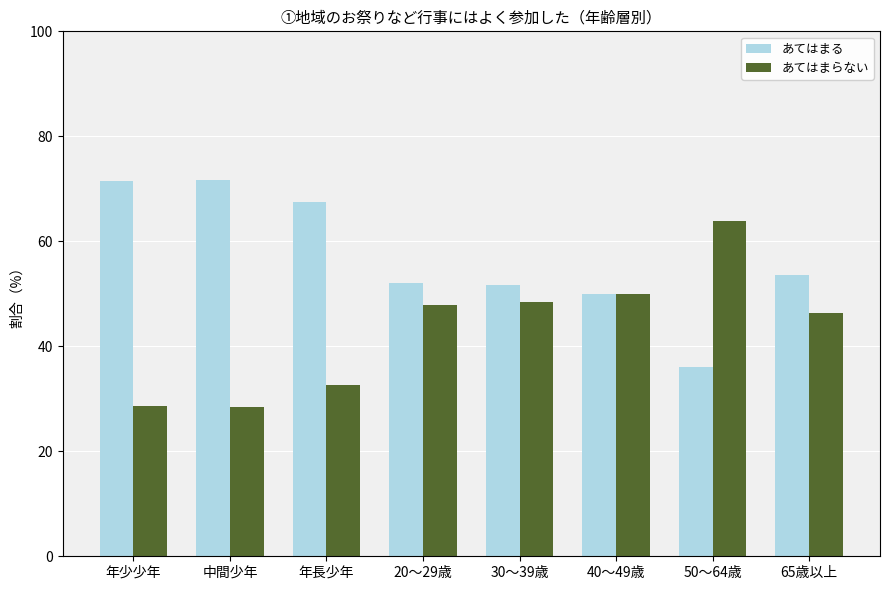

Rank the series at 中間少年 from lowest to highest value.

あてはまらない, あてはまる